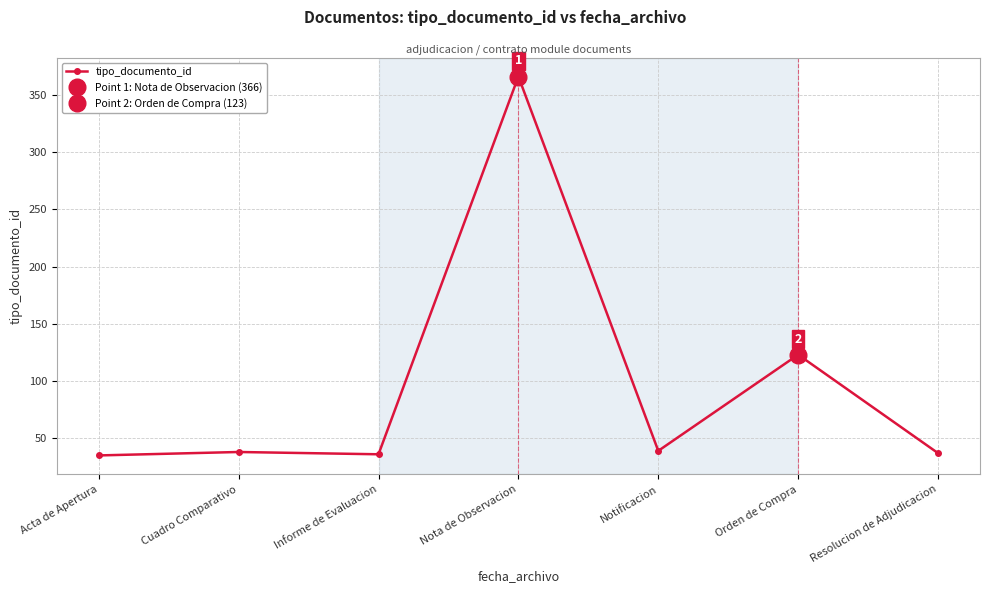

What is the maximum value shown in the chart?

366